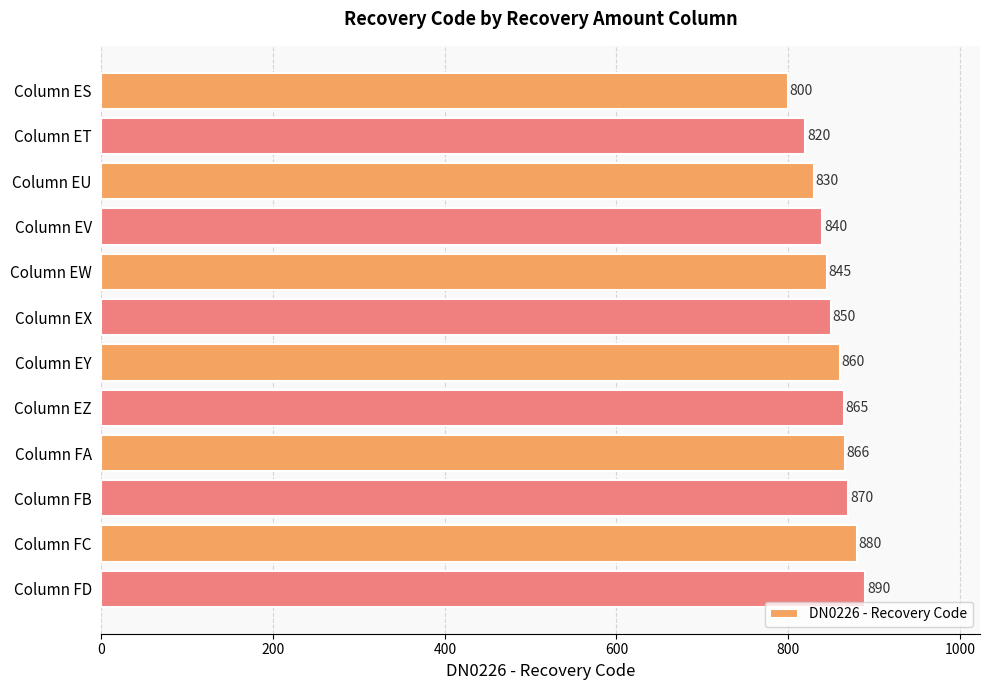

How many data points does each series have?

12